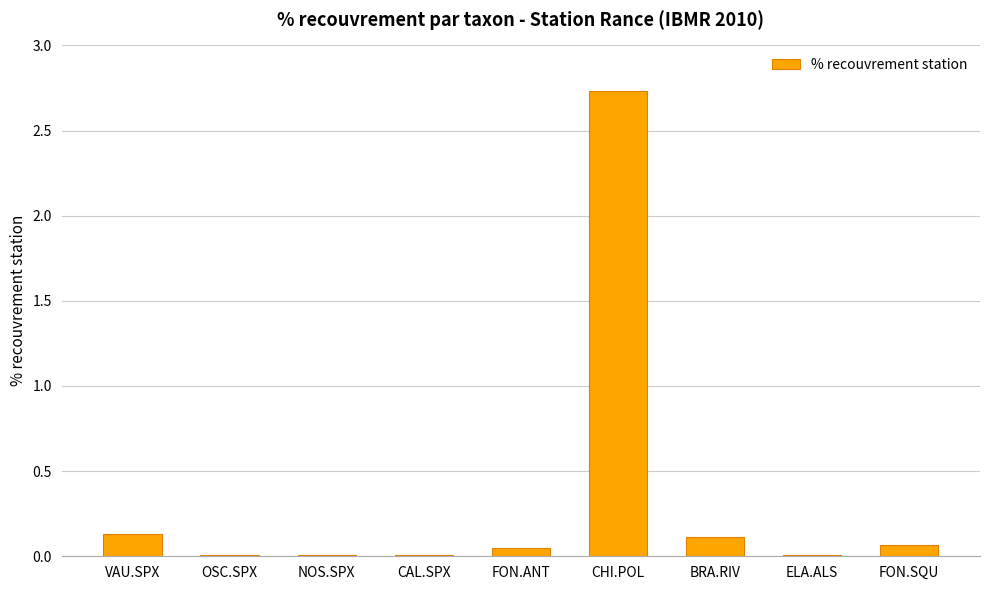

What is the sum of all values?

3.1